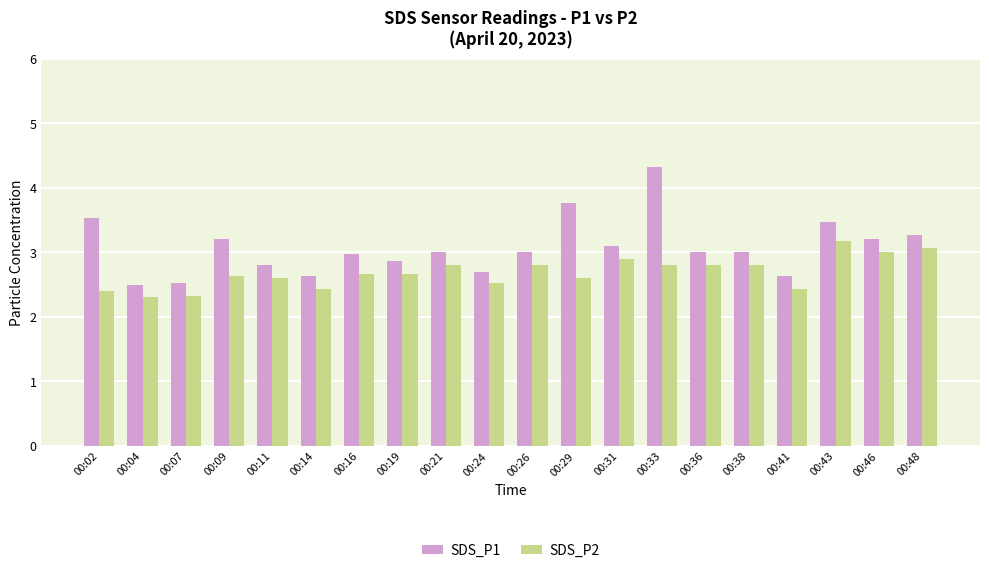

Rank the series by their average value, from lowest to highest.

SDS_P2, SDS_P1